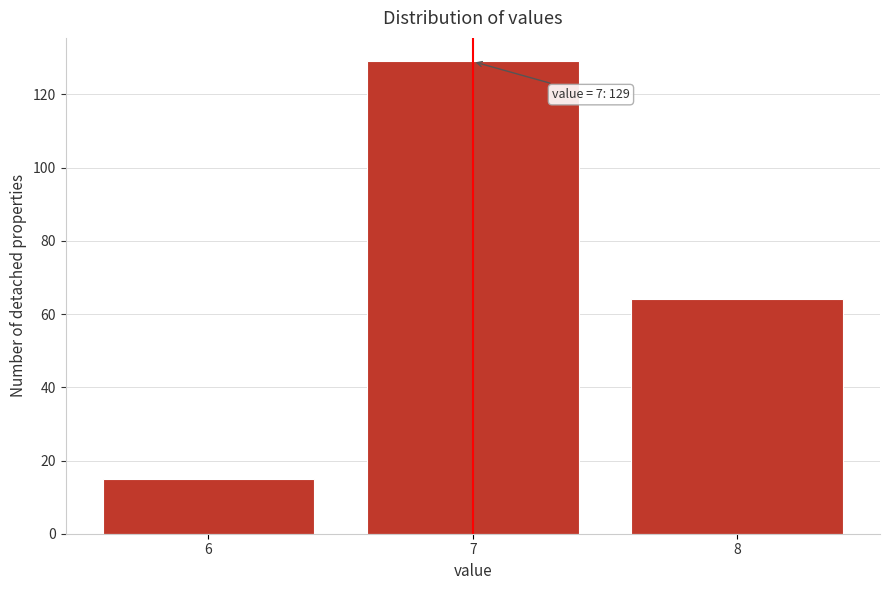

Reading left to right, what are all the values shown in this chart?

15	129	64